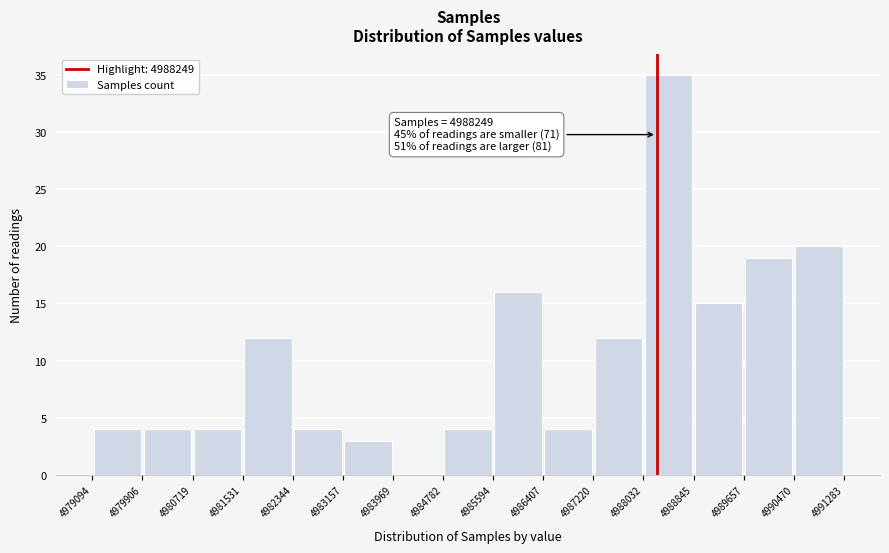

Which range on the x-axis has the tallest bar?

4988032 to 4988845